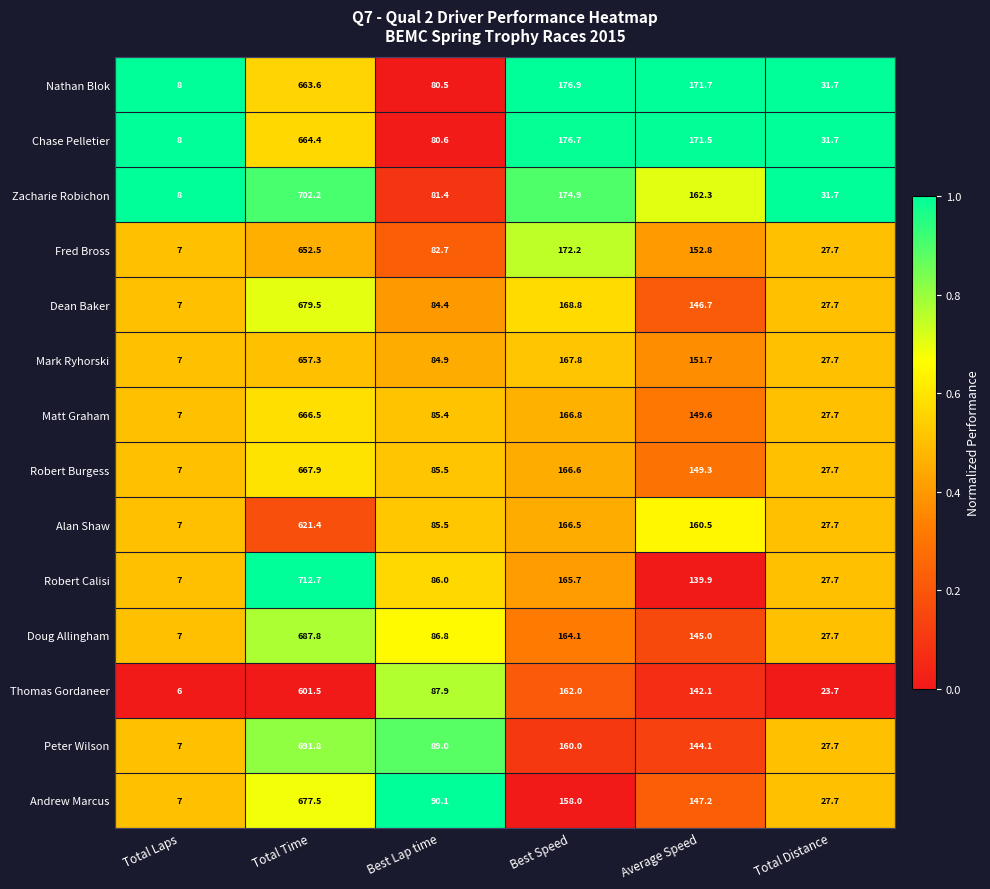

What is the smallest value displayed?

6.0